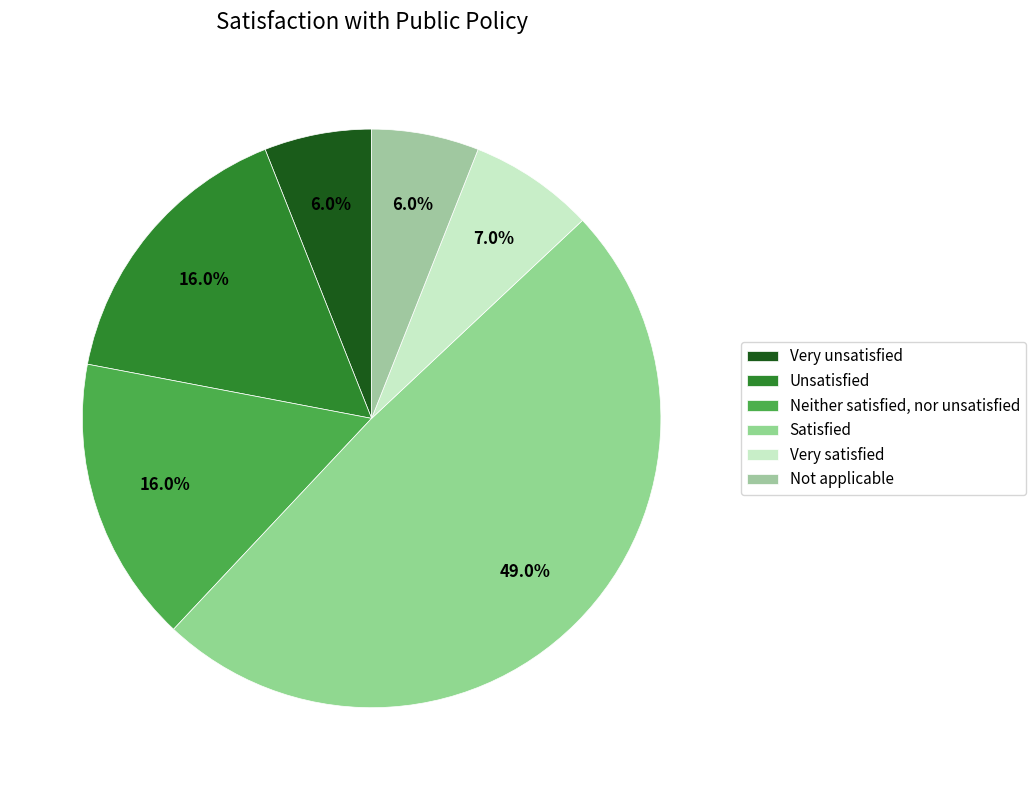

Does Not applicable represent more than half of the total?

No